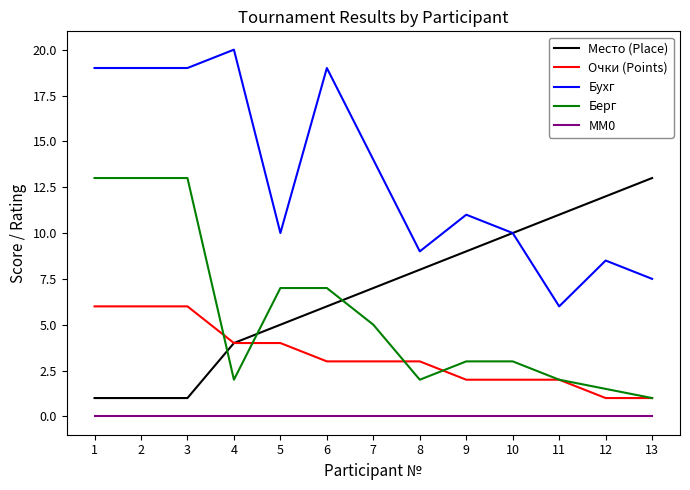

At how many categories does at least one series exceed 3?

13